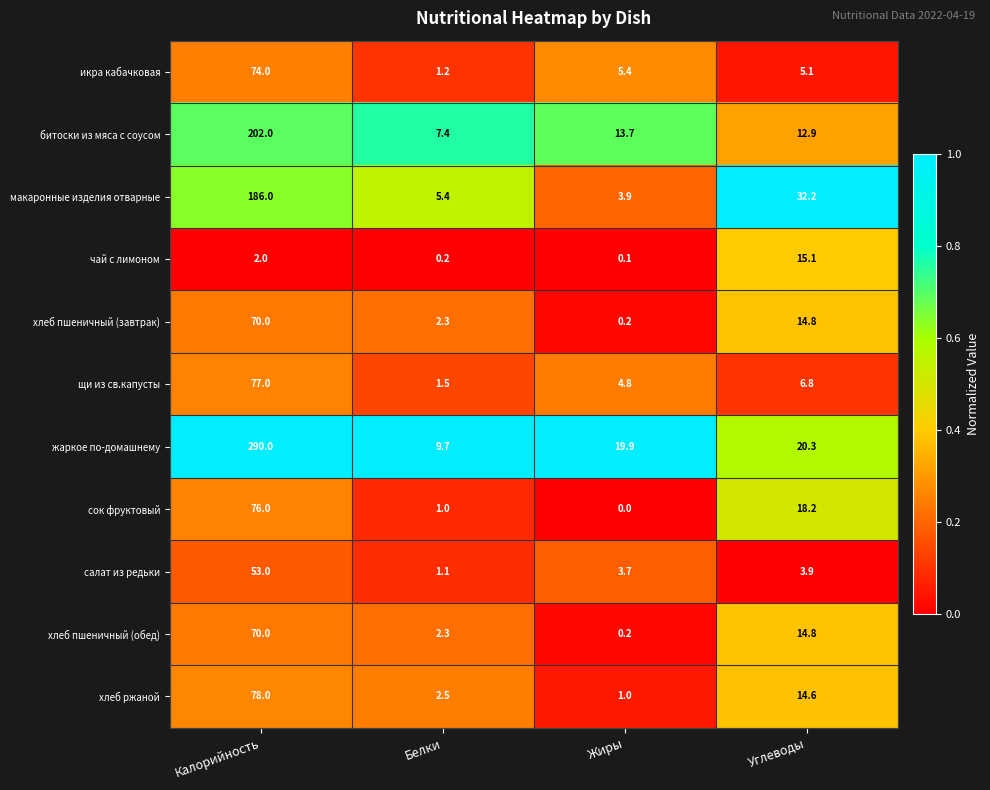

The value of щи из св.капусты at Углеводы is 9.2. True or false?

False